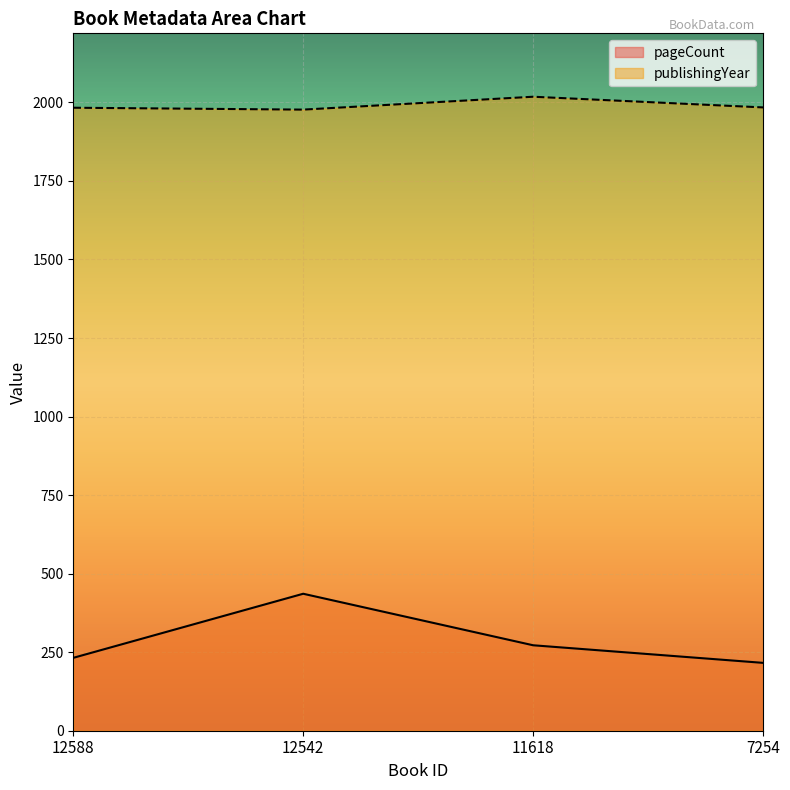

At which label does pageCount first exceed 272?

12542